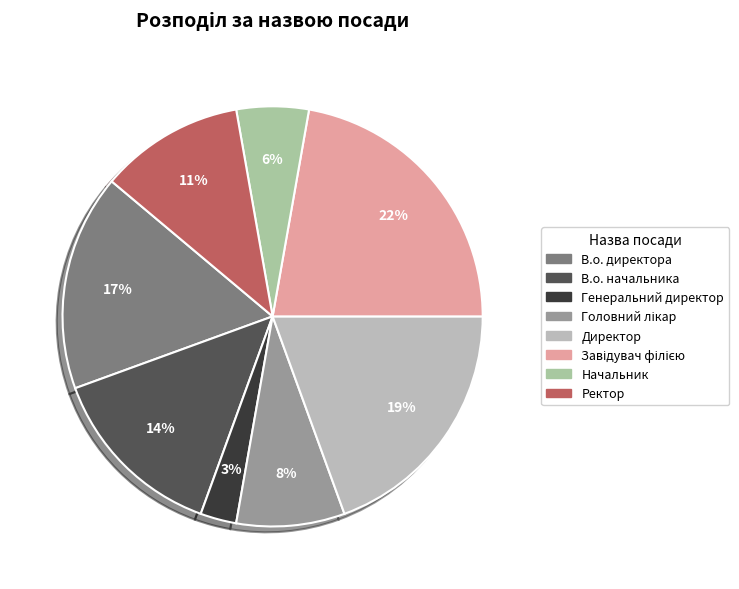

Does any single category account for the majority?

No